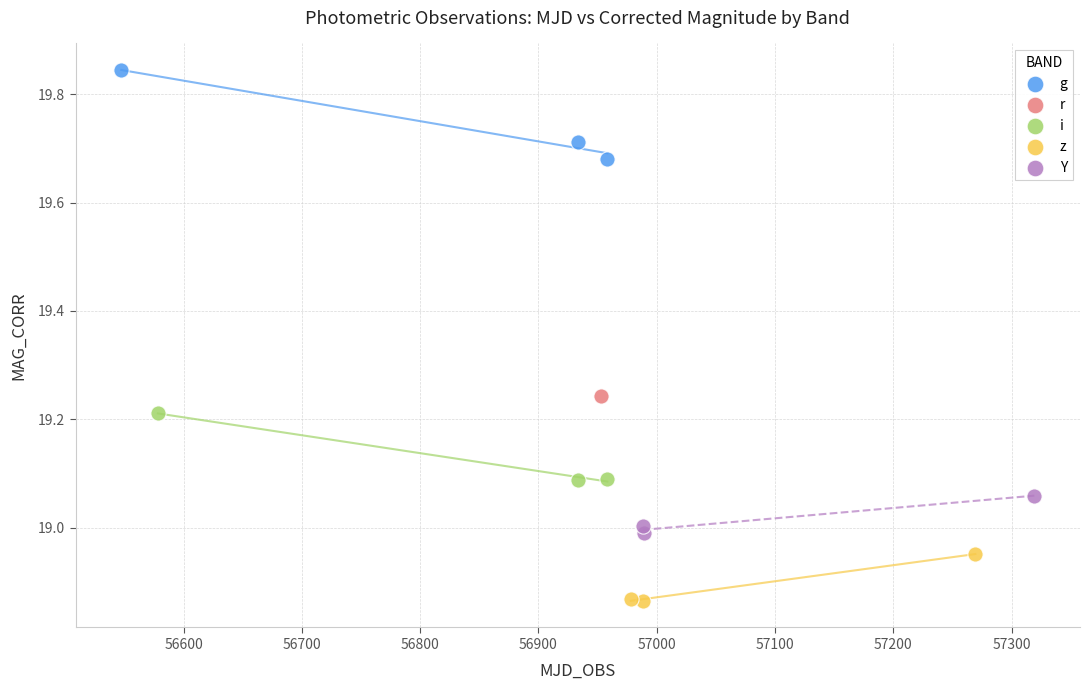

Which series contains the lowest Y value?

z